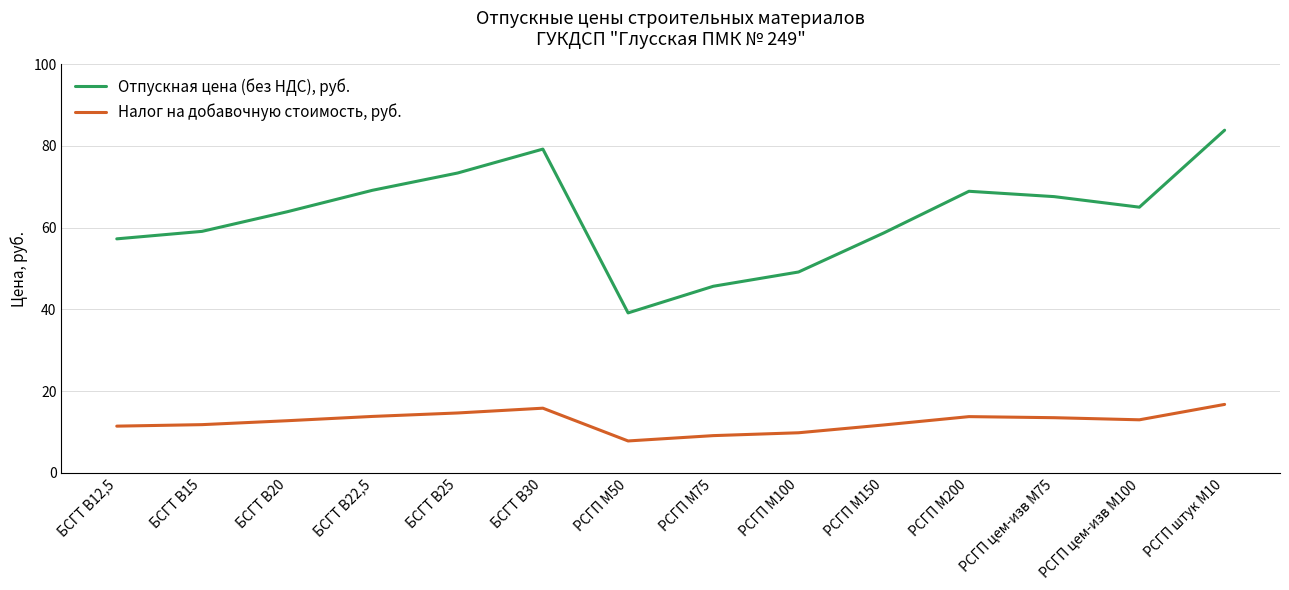

What position from the left is БСГТ В22,5?

4